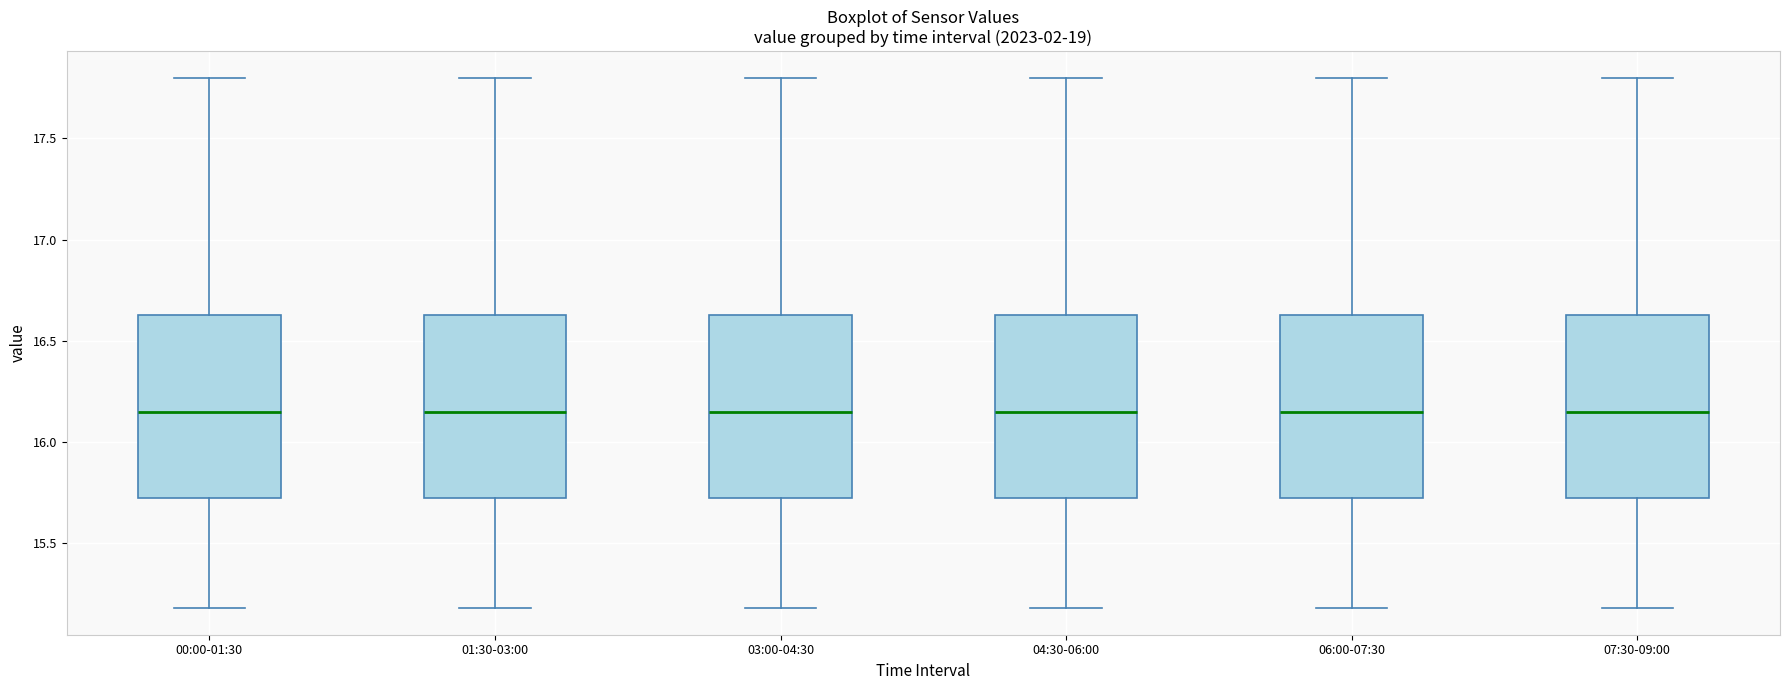

Reading left to right, read every box against the y-axis: the position of its median line, the range the box covers, and the ends of its whiskers. The values are not printed on the chart, so give them approximately, as read against the axis.

00:00-01:30: median 16.15, box 15.75 to 16.65, whiskers 15.20 to 17.80
01:30-03:00: median 16.15, box 15.75 to 16.65, whiskers 15.20 to 17.80
03:00-04:30: median 16.15, box 15.75 to 16.65, whiskers 15.20 to 17.80
04:30-06:00: median 16.15, box 15.75 to 16.65, whiskers 15.20 to 17.80
06:00-07:30: median 16.15, box 15.75 to 16.65, whiskers 15.20 to 17.80
07:30-09:00: median 16.15, box 15.75 to 16.65, whiskers 15.20 to 17.80